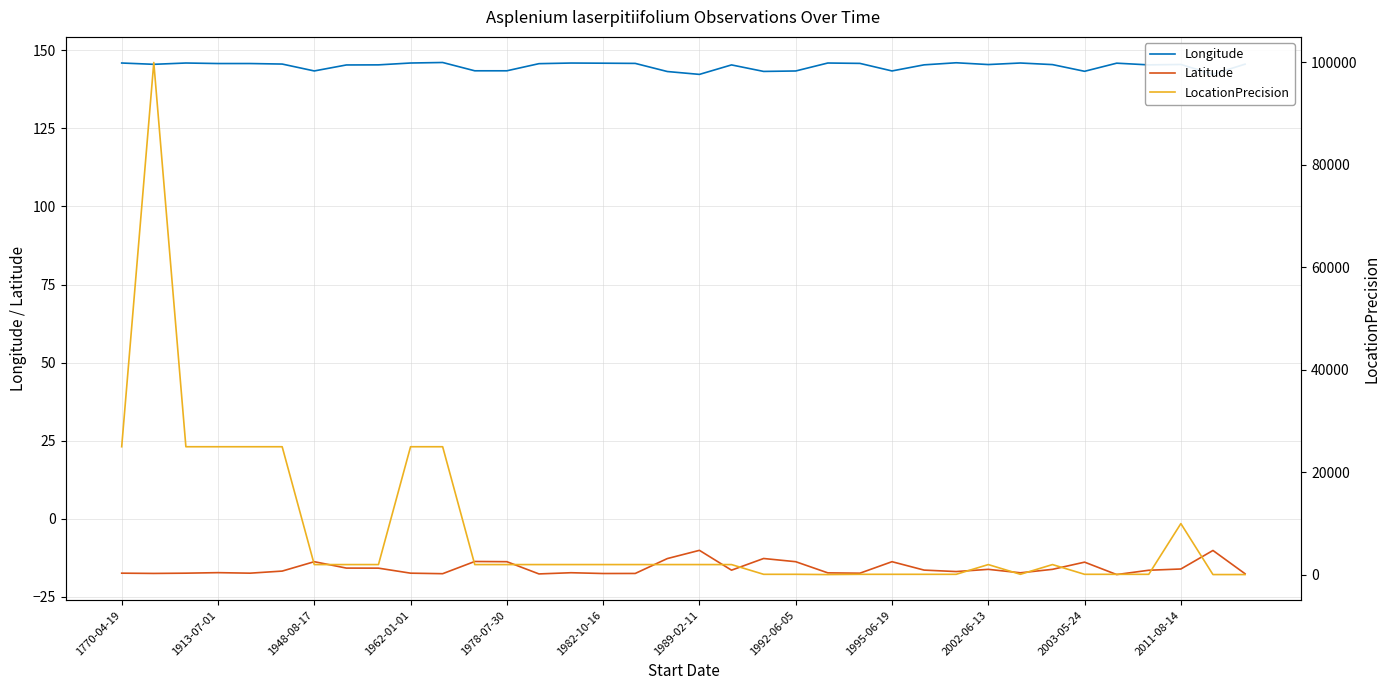

True or false: Longitude and Latitude cross at least once.

False